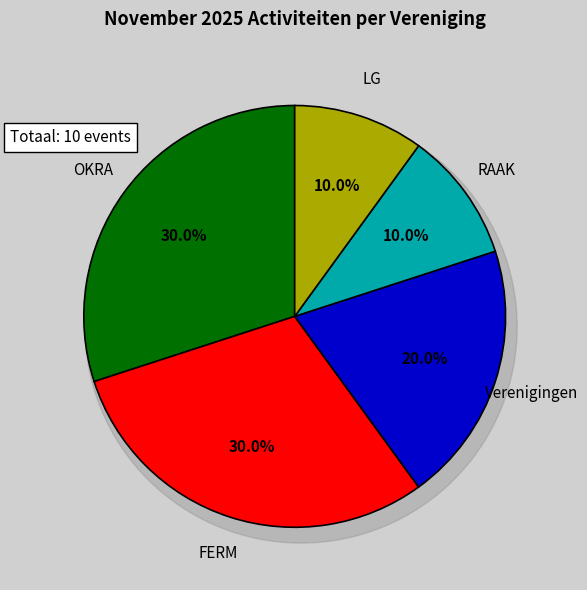

Is OKRA the majority of the pie?

No